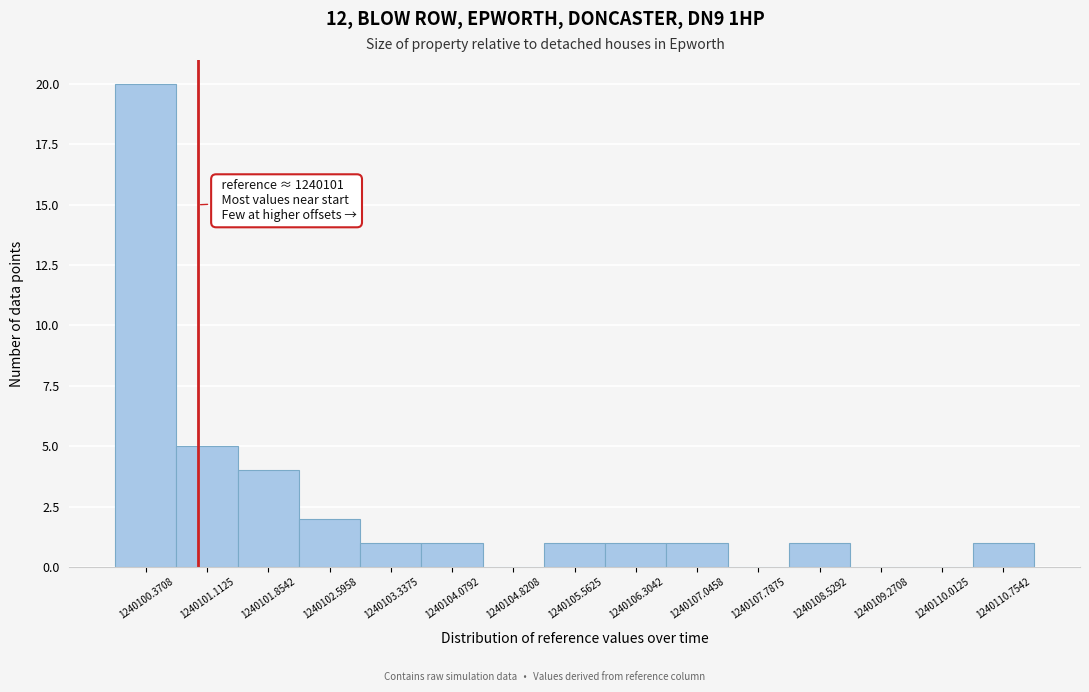

Which range on the x-axis has the tallest bar?

1240100.0 to 1240100.7